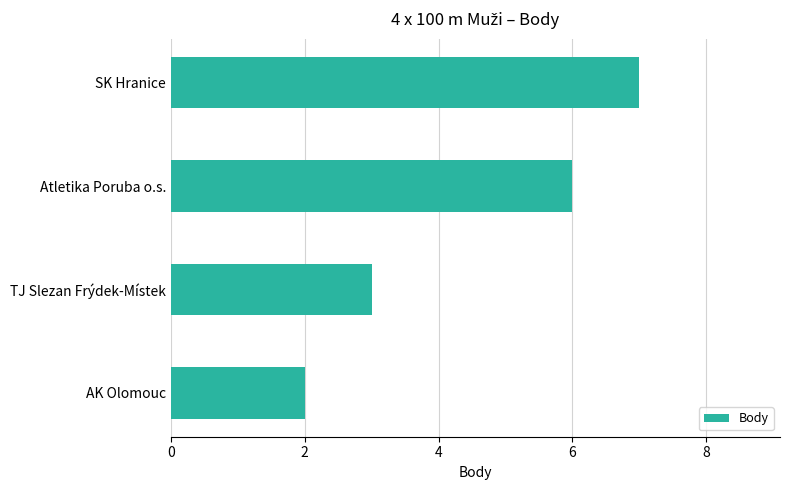

The chart shows a value of 2 at Atletika Poruba o.s.. True or false?

False